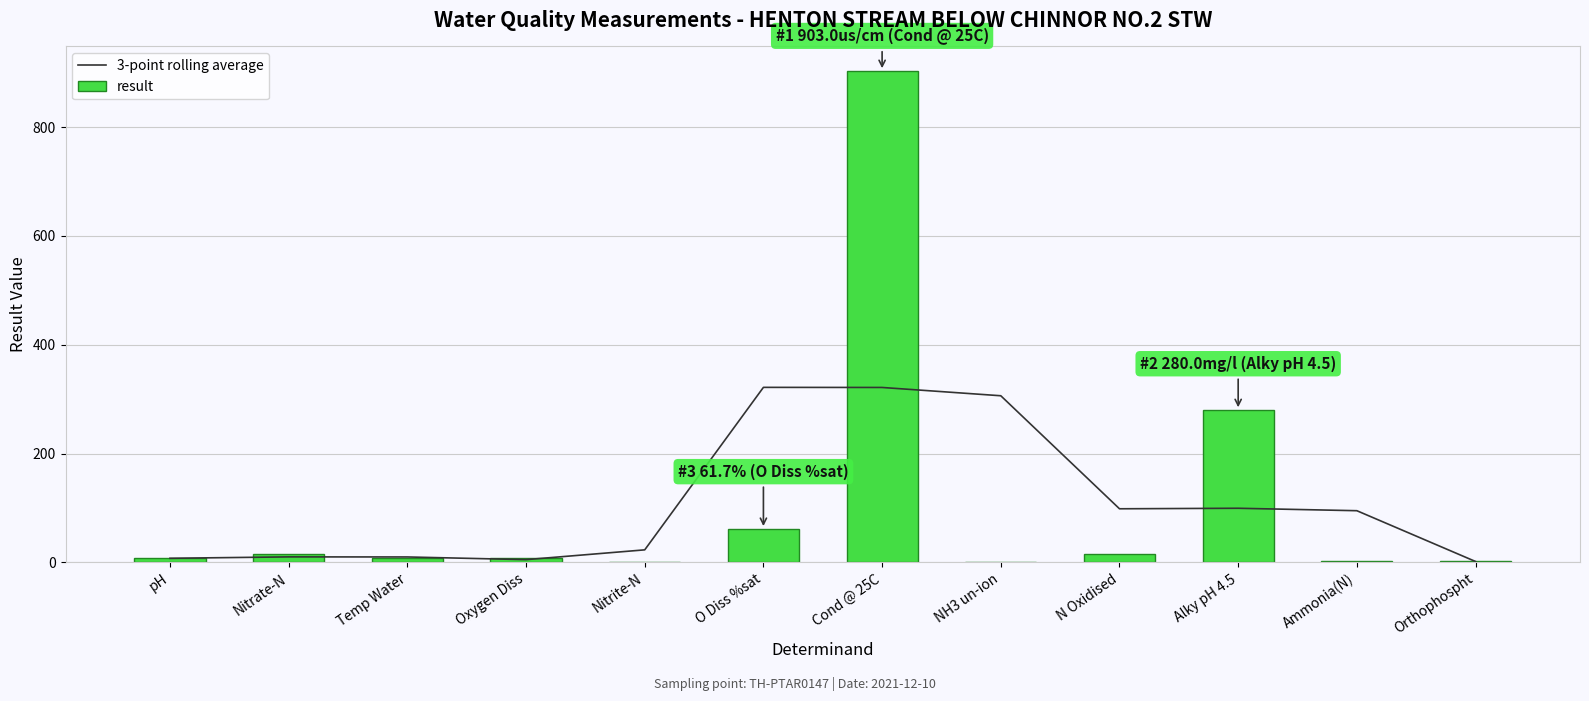

What is the maximum value for result?

903.0